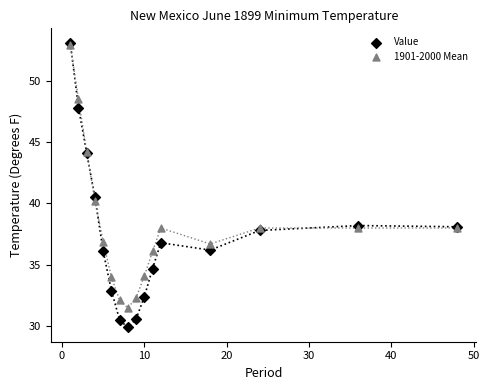

In the Value series, what Y value is closest to 41?

40.5